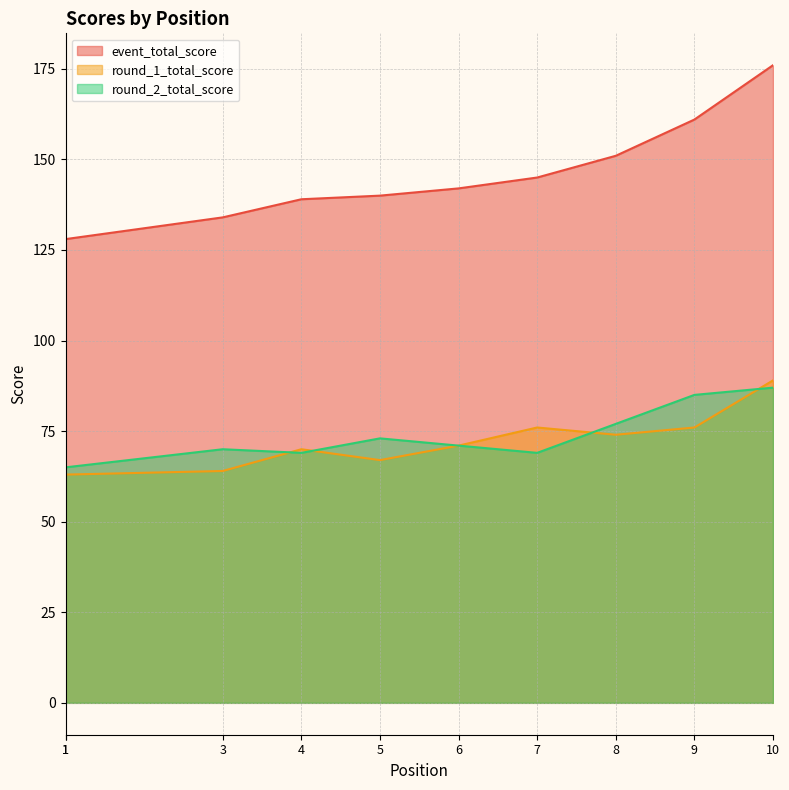

Rank the series at 9 from highest to lowest value.

event_total_score, round_2_total_score, round_1_total_score